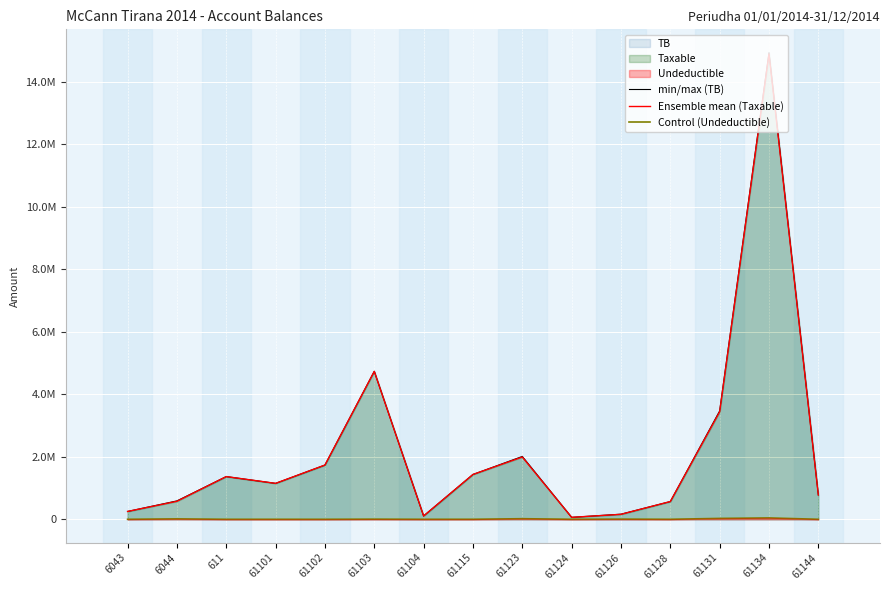

What is the value of the min/max (TB) point at the 13th from the left?

3465988.5